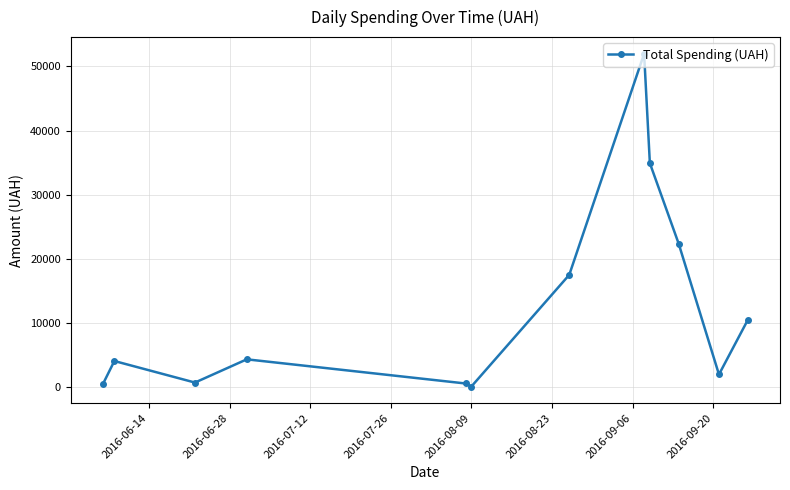

What is the value of the 2nd point from the left?

4111.0